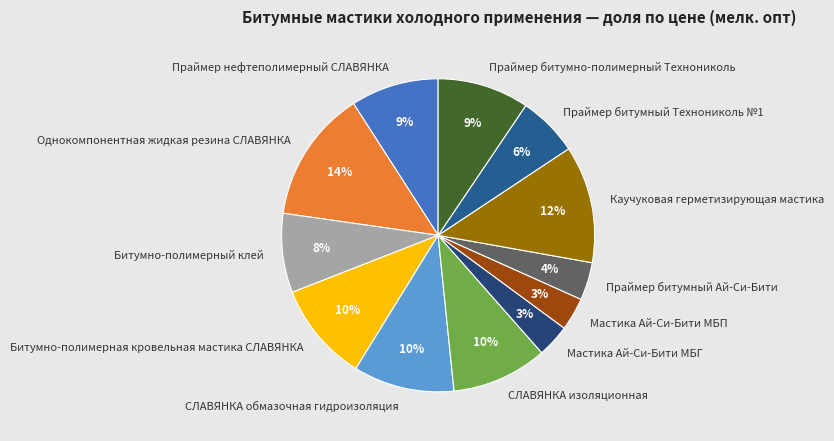

What percentage is the Праймер нефтеполимерный СЛАВЯНКА slice, to the nearest percent?

9%